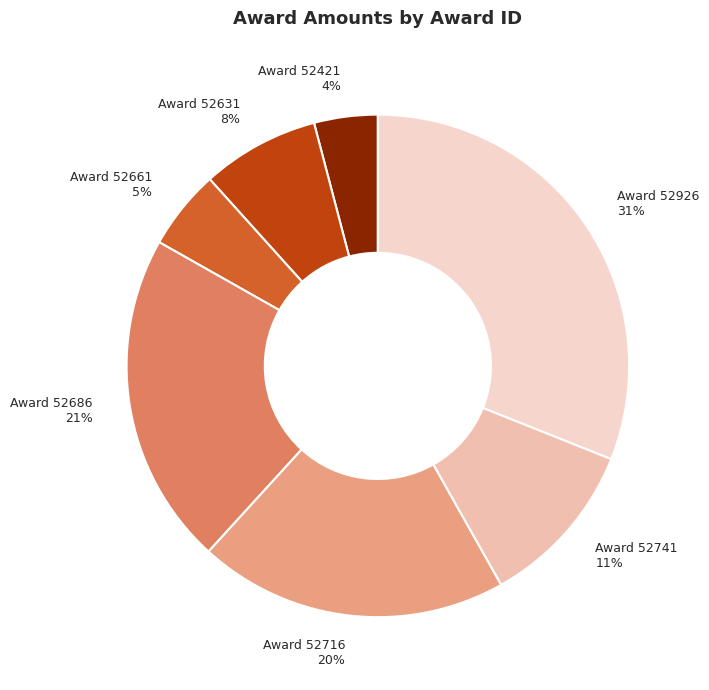

Which slice is the largest?

52926